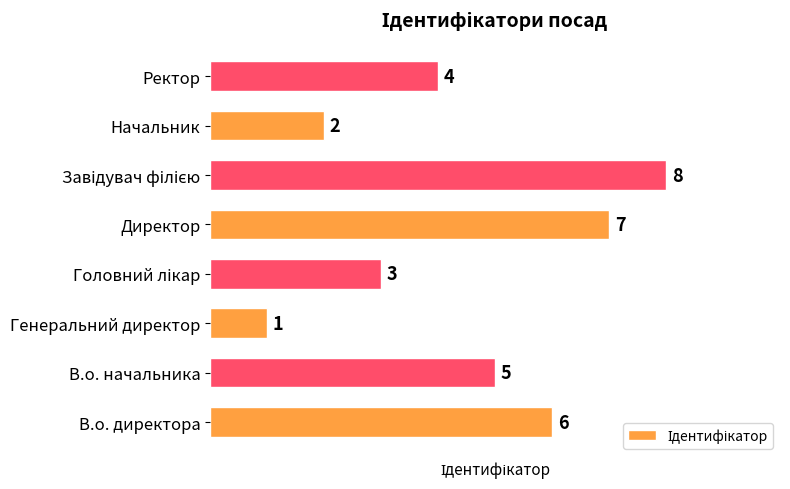

Reading bottom to top, extract all data points from this chart.

6	5	1	3	7	8	2	4